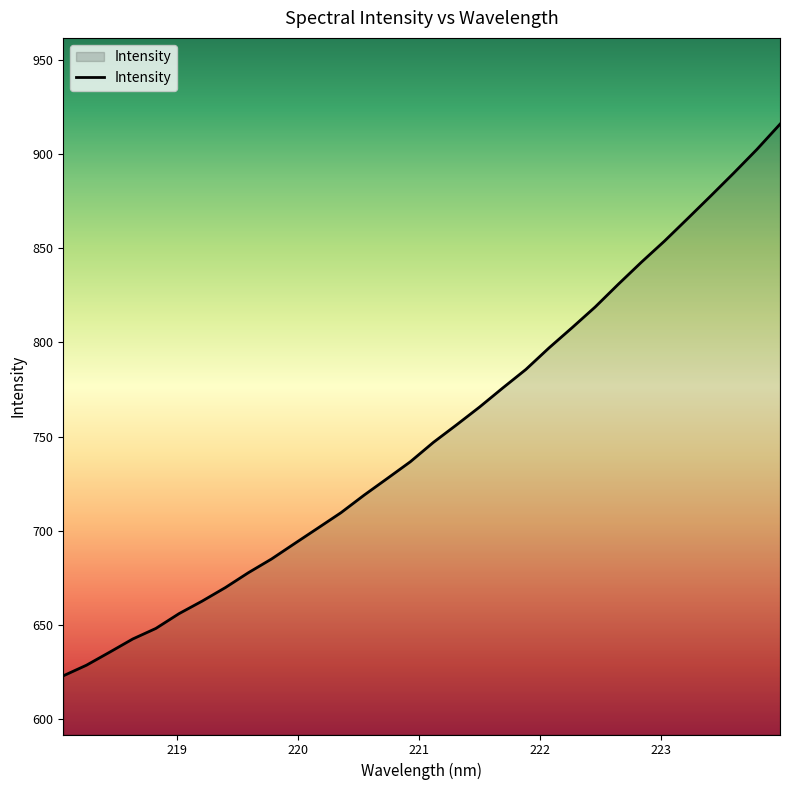

What is the smallest value displayed?

623.0